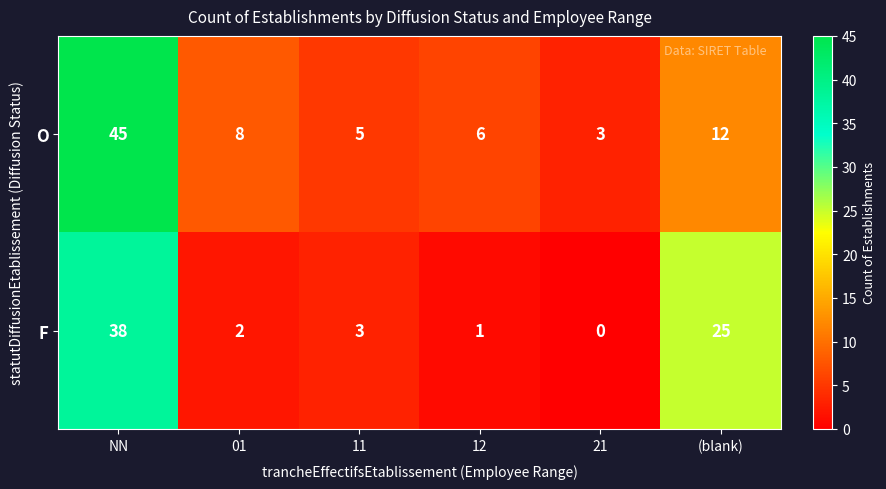

The value of F at NN is 18. True or false?

False